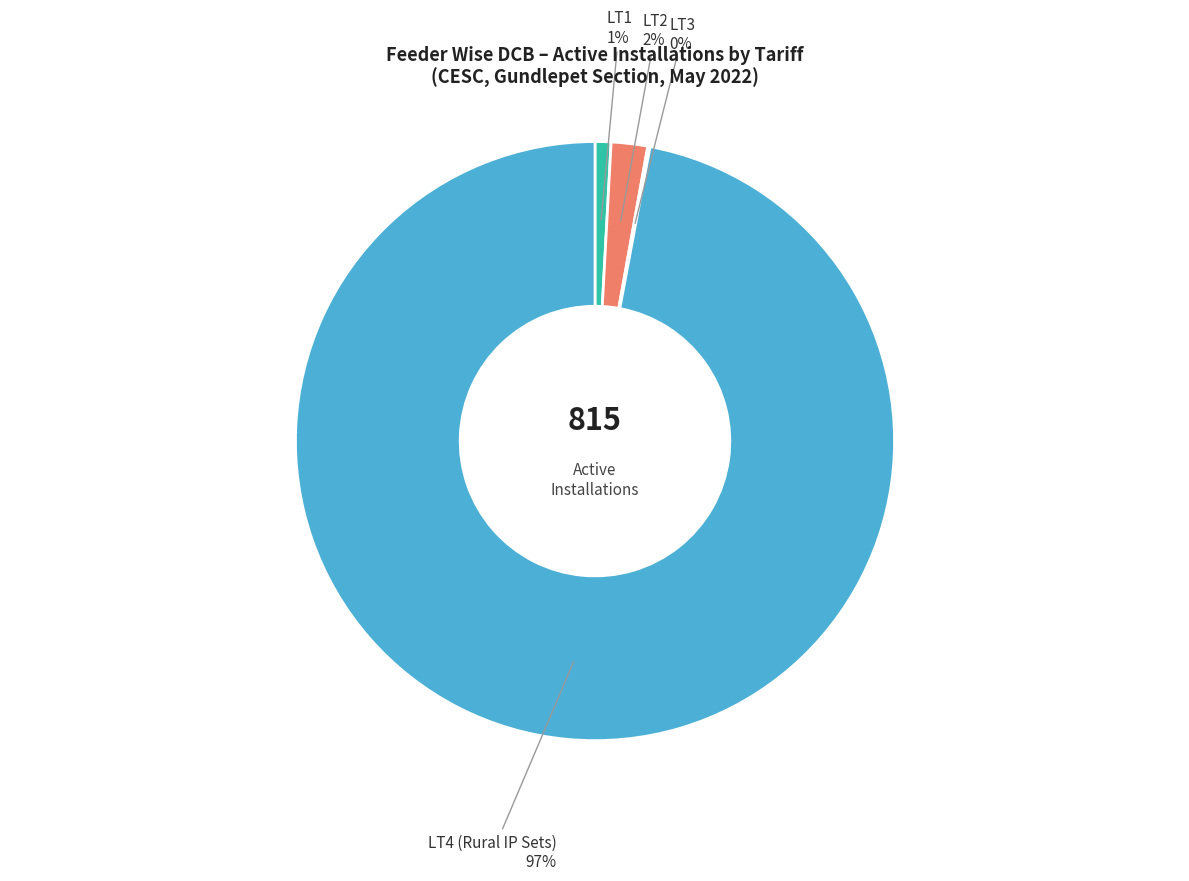

Is there any slice that represents more than half of the pie?

Yes